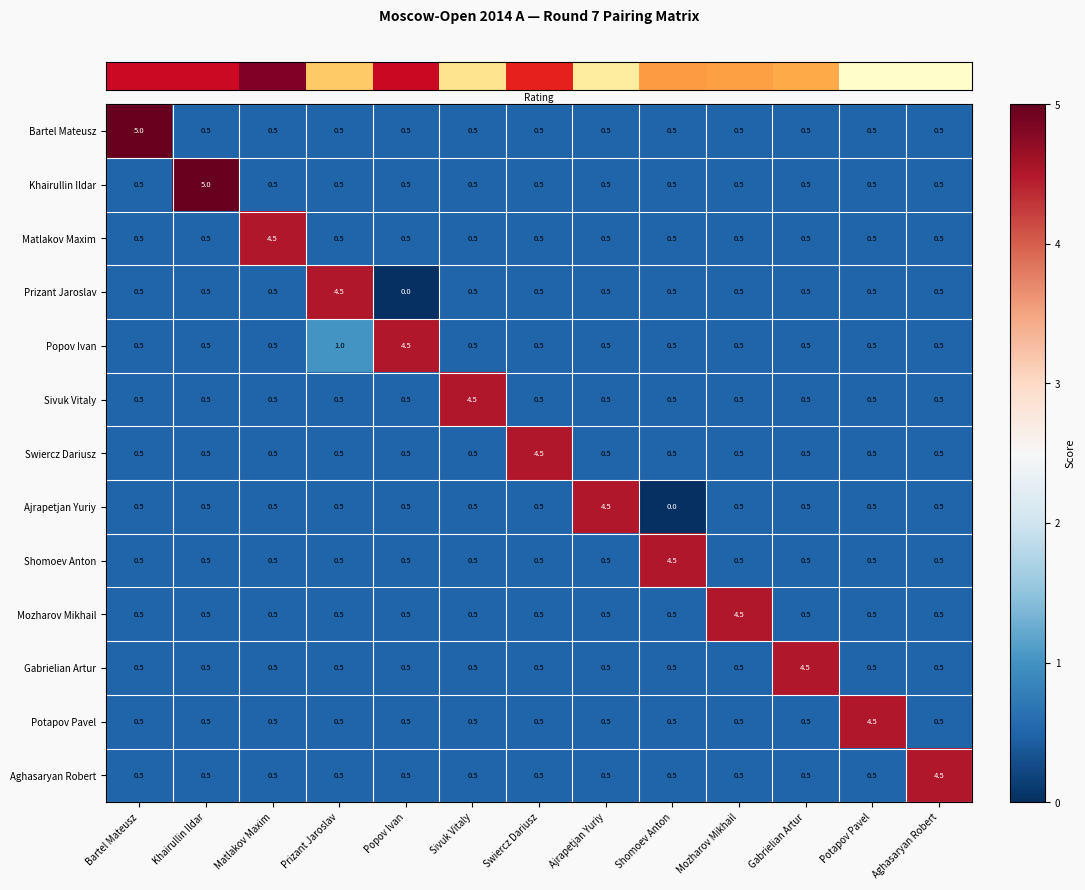

How many data points does each series have?

13